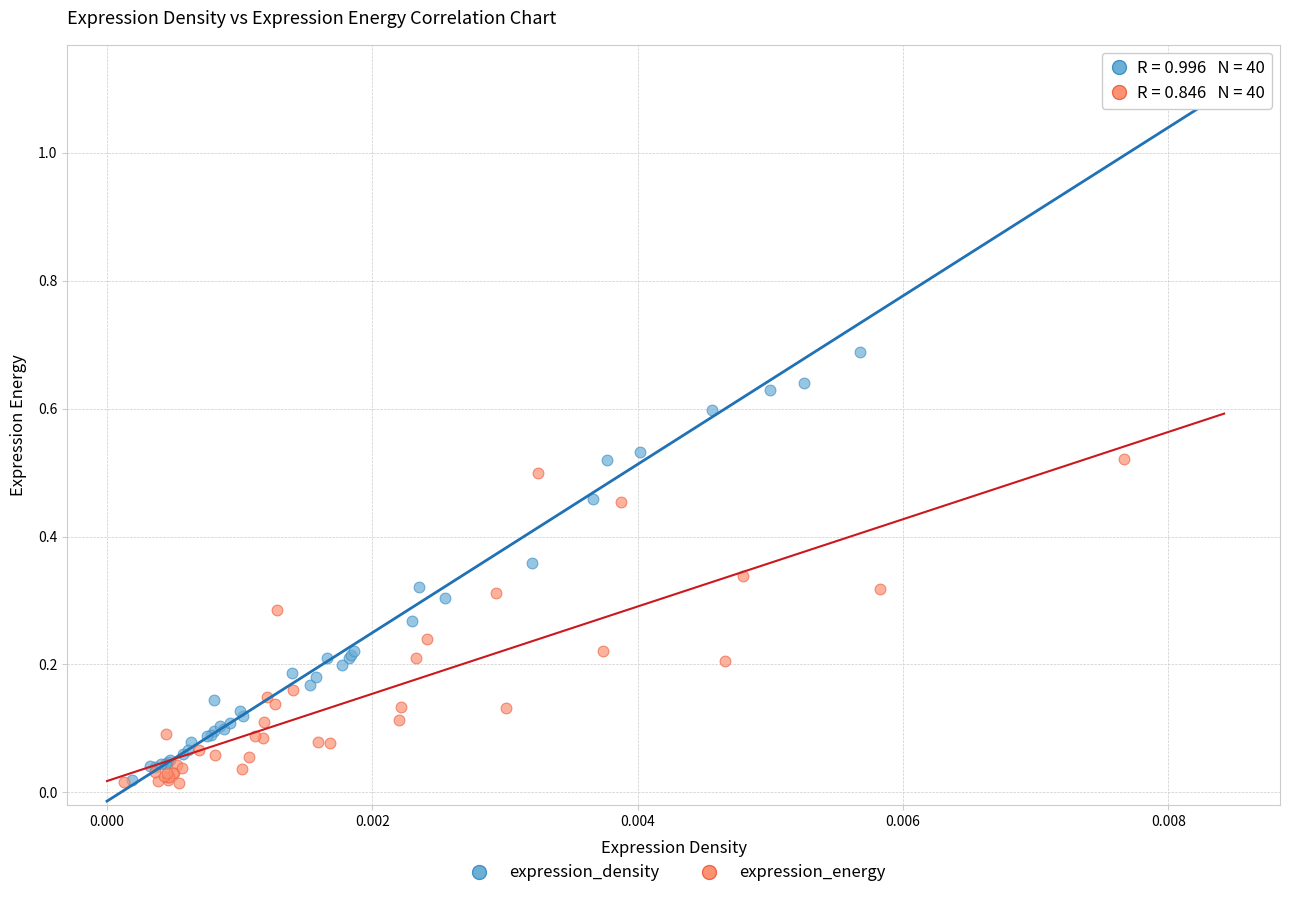

Which series reaches the maximum Y coordinate?

expression_density